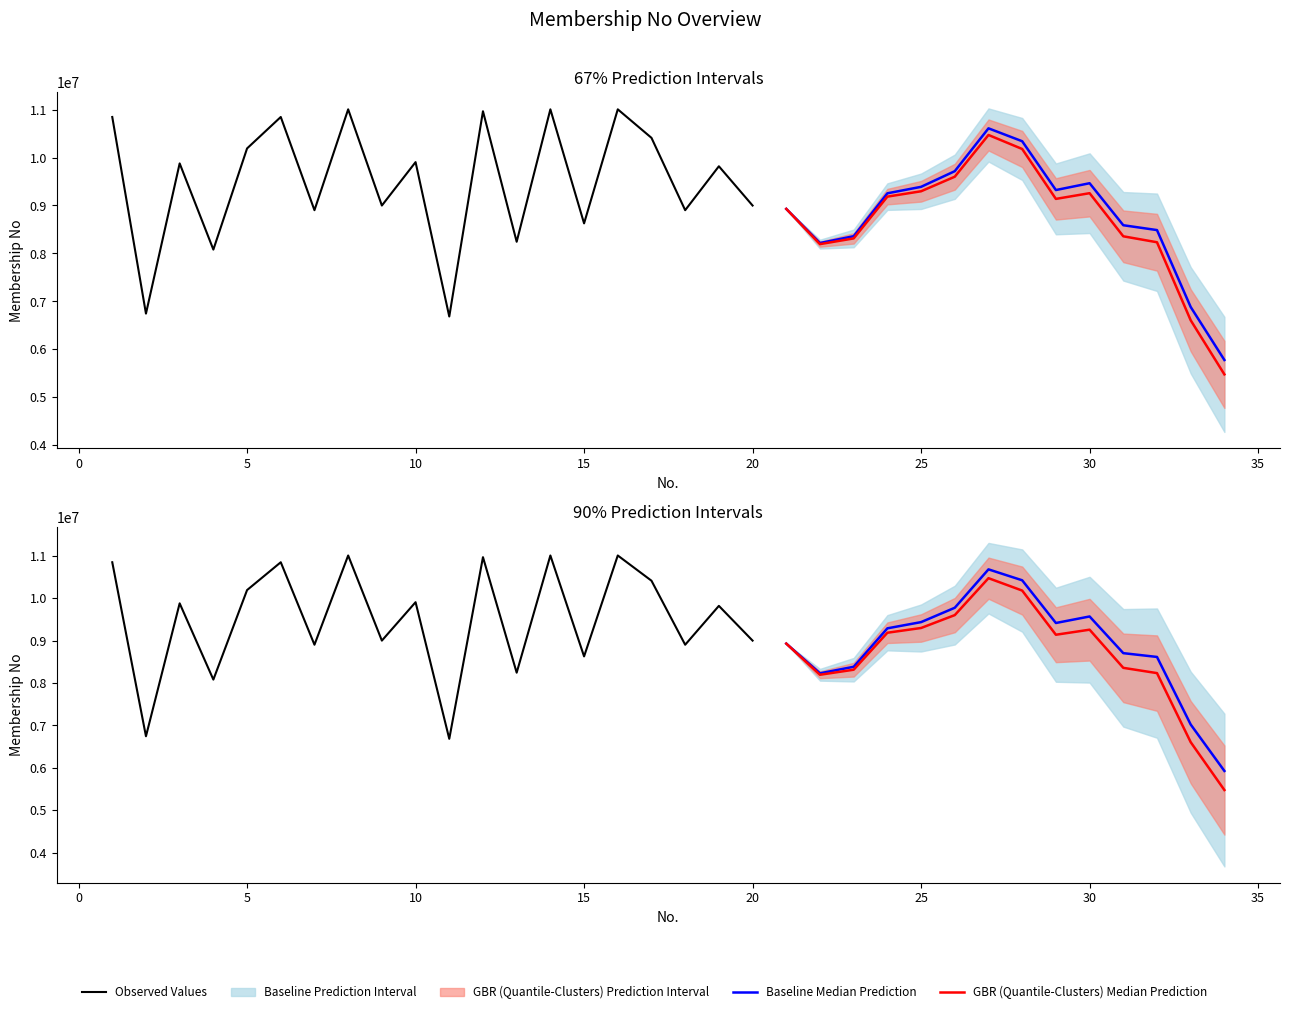

What is the sum of all values?

315537292